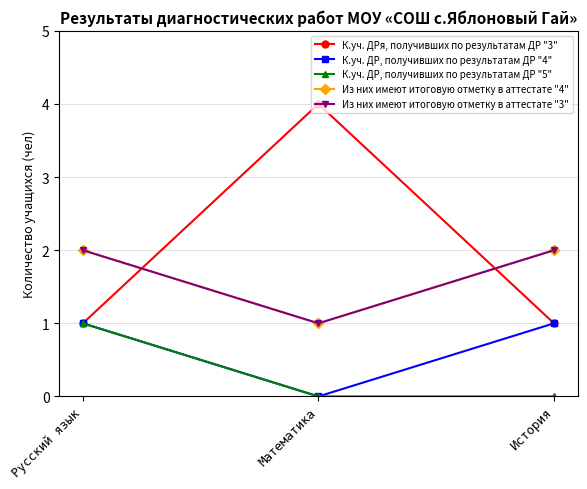

True or false: К.уч. ДРя, получивших по результатам ДР "3" has a value of 4 at Математика.

True